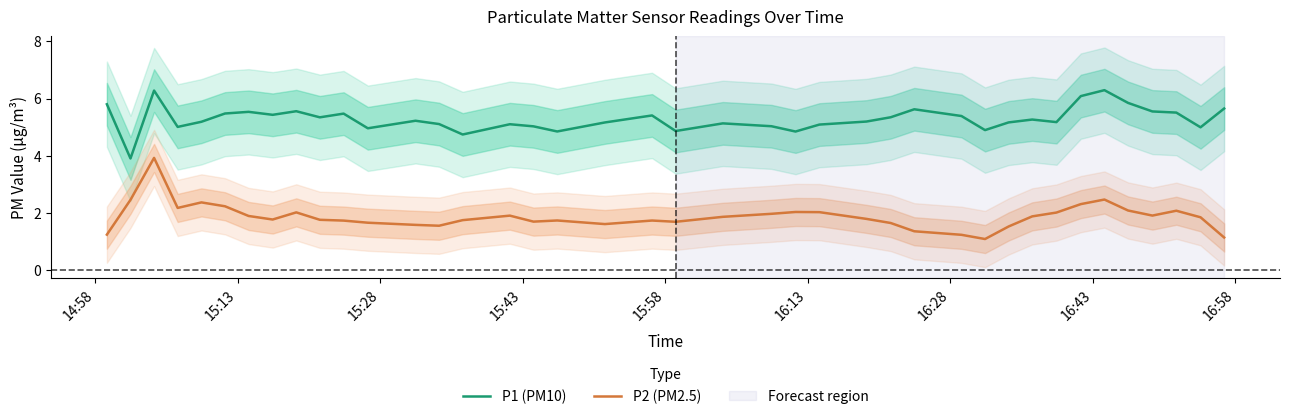

What is the lowest value of the P2 (PM2.5) series?

1.1